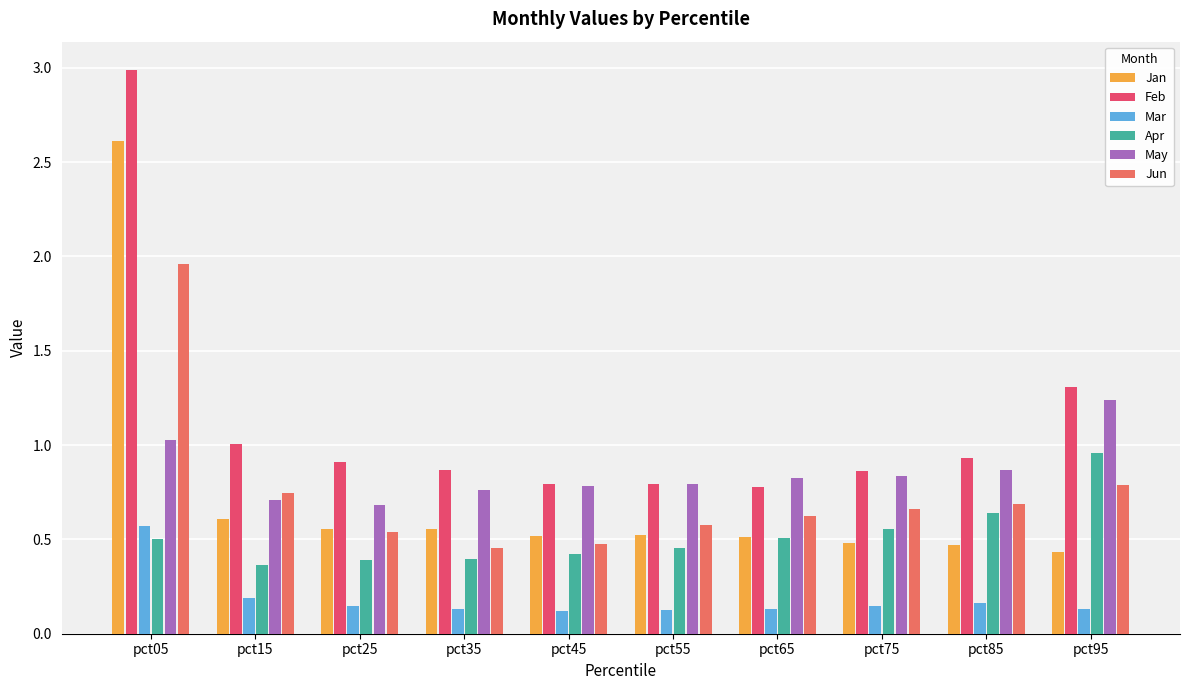

Is it true that Feb equals 1.4 at pct45?

False